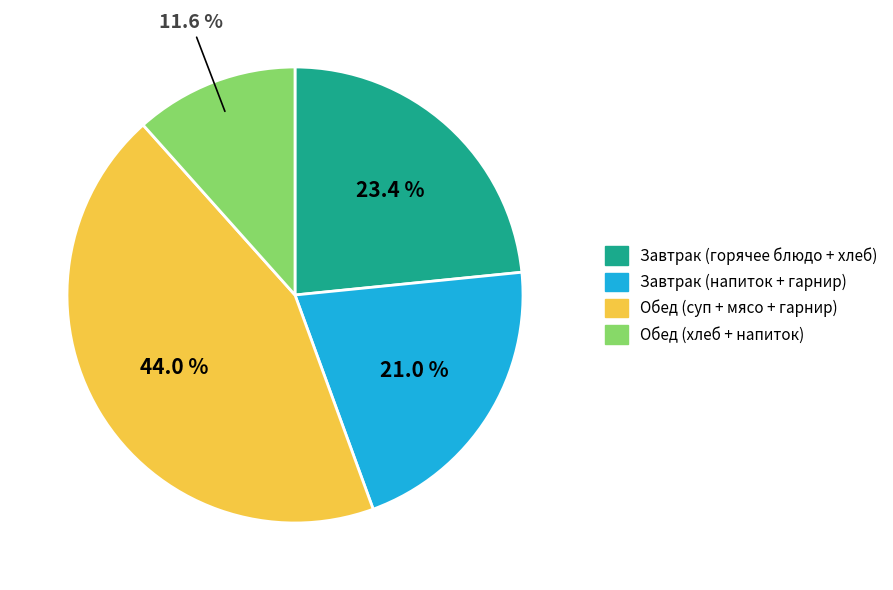

Count the number of slices in the pie.

4